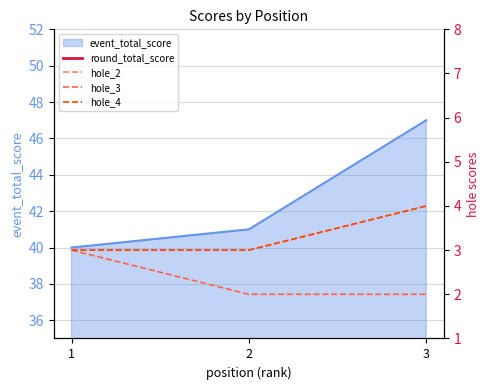

Between 1 and 3, which is larger?

3